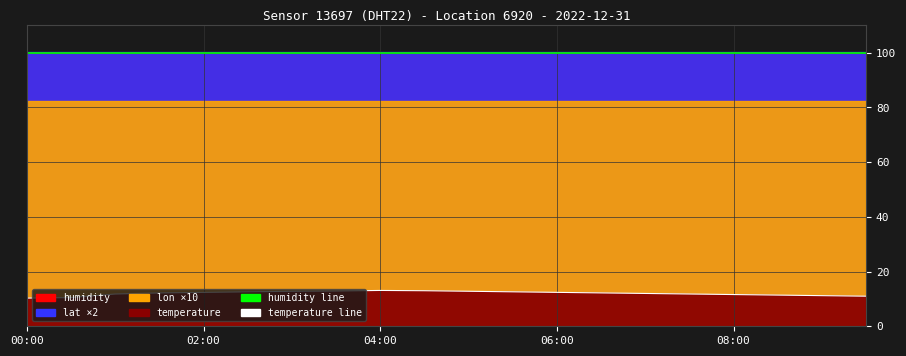

Which series has the widest spread of values?

temperature line